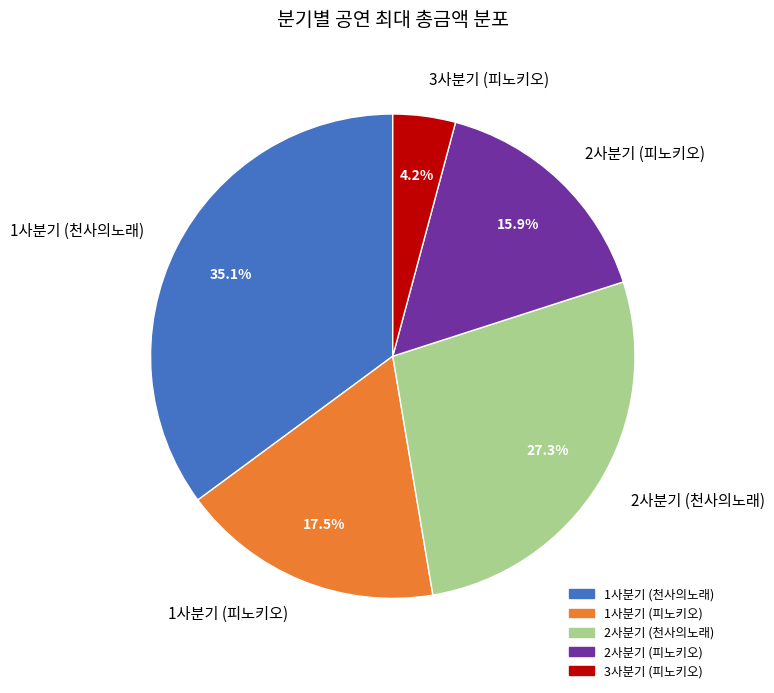

What is the total percentage of 3사분기 (피노키오) and 1사분기 (피노키오)?

21.7%